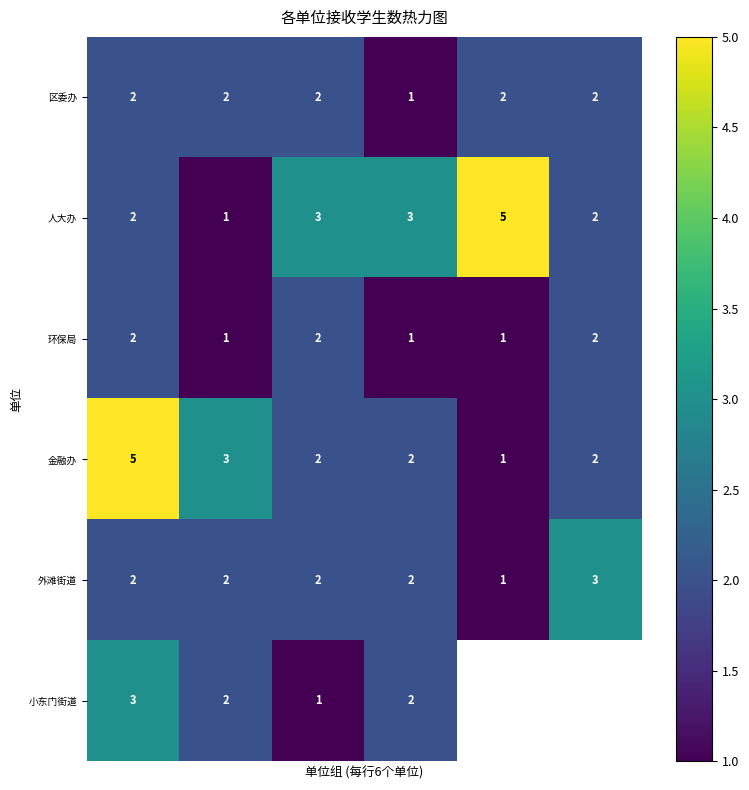

What is the maximum value for 金融办?

5